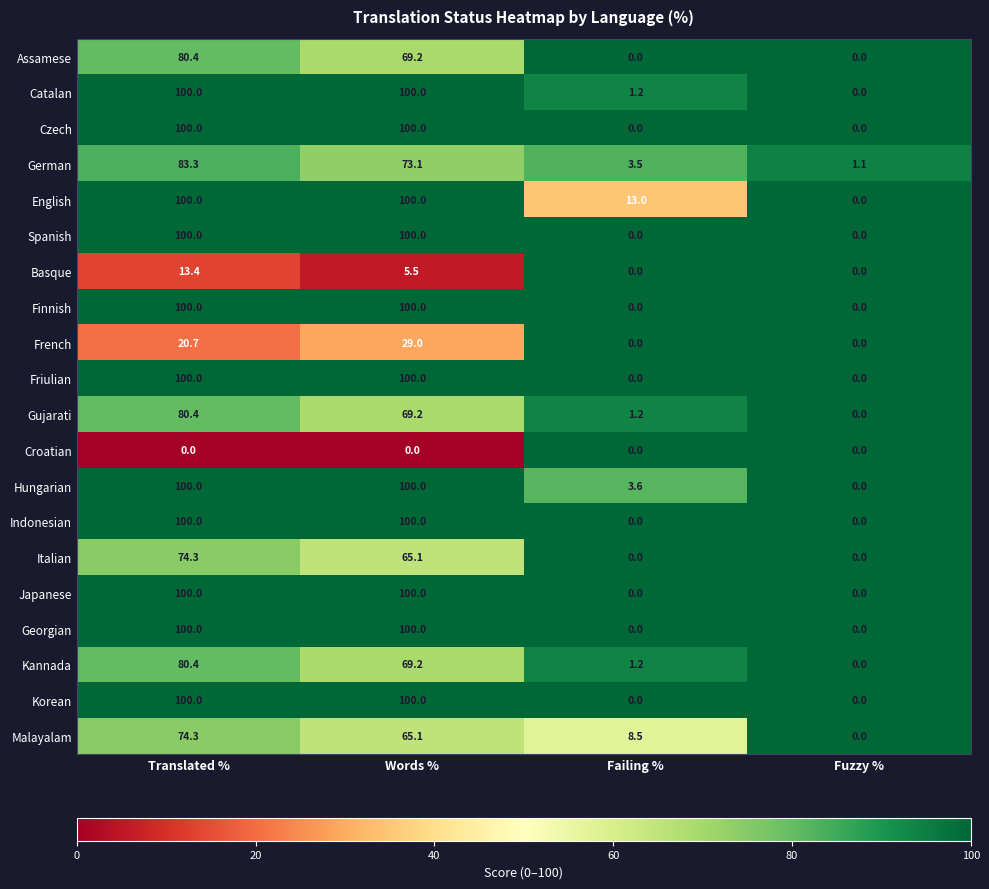

At which label does Basque reach its peak?

Translated %